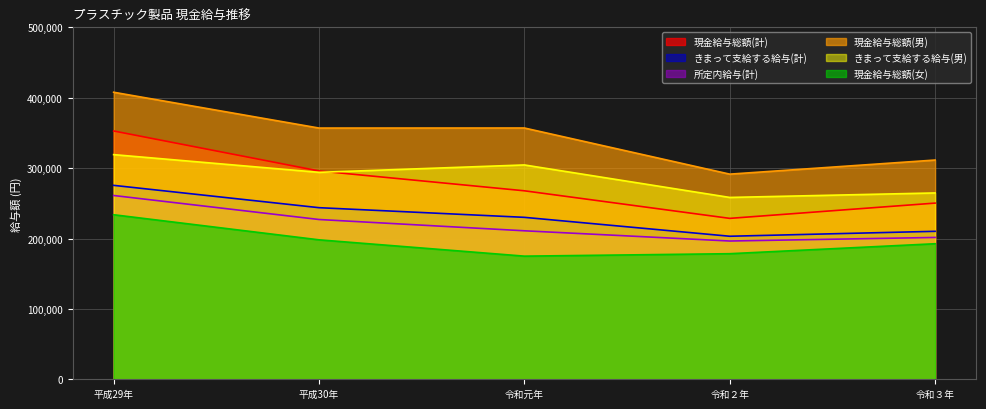

What is the value of the きまって支給する給与(男) point at the 4th from the left?

258339